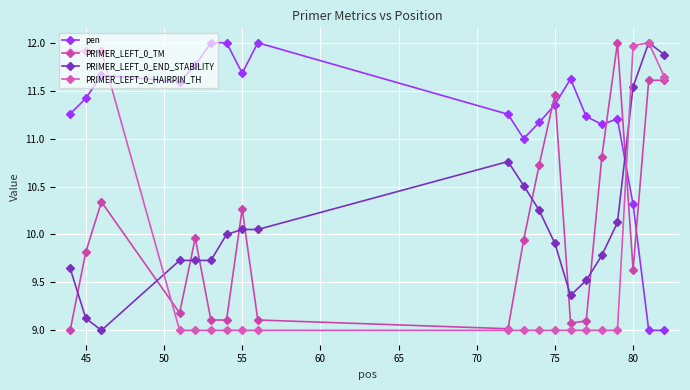

Reading left to right, extract all data points from this chart.

pen: 11.3	11.4	11.7	11.6	11.8	12.0	12.0	11.7	12.0	11.3	11.0	11.2	11.4	11.6	11.2	11.1	11.2	10.3	9.0	9.0
PRIMER_LEFT_0_TM: 9.0	9.8	10.3	9.2	10.0	9.1	9.1	10.3	9.1	9.0	9.9	10.7	11.5	9.1	9.1	10.8	12.0	9.6	11.6	11.6
PRIMER_LEFT_0_END_STABILITY: 9.6	9.1	9.0	9.7	9.7	9.7	10.0	10.1	10.1	10.8	10.5	10.2	9.9	9.4	9.5	9.8	10.1	11.5	12.0	11.9
PRIMER_LEFT_0_HAIRPIN_TH: 11.9	11.9	11.9	9.0	9.0	9.0	9.0	9.0	9.0	9.0	9.0	9.0	9.0	9.0	9.0	9.0	9.0	12.0	12.0	11.6